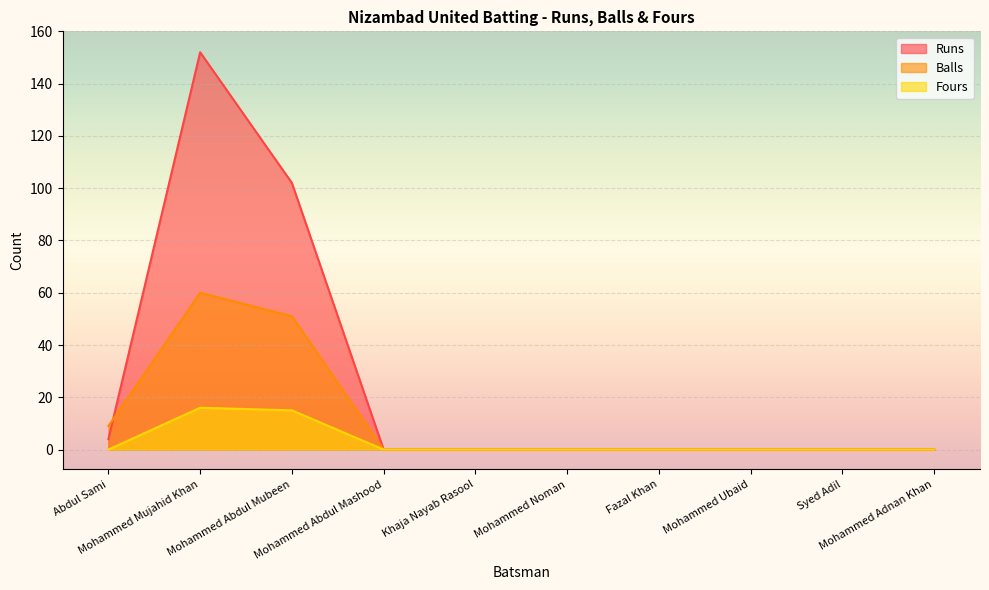

How many lines are shown in the chart?

3